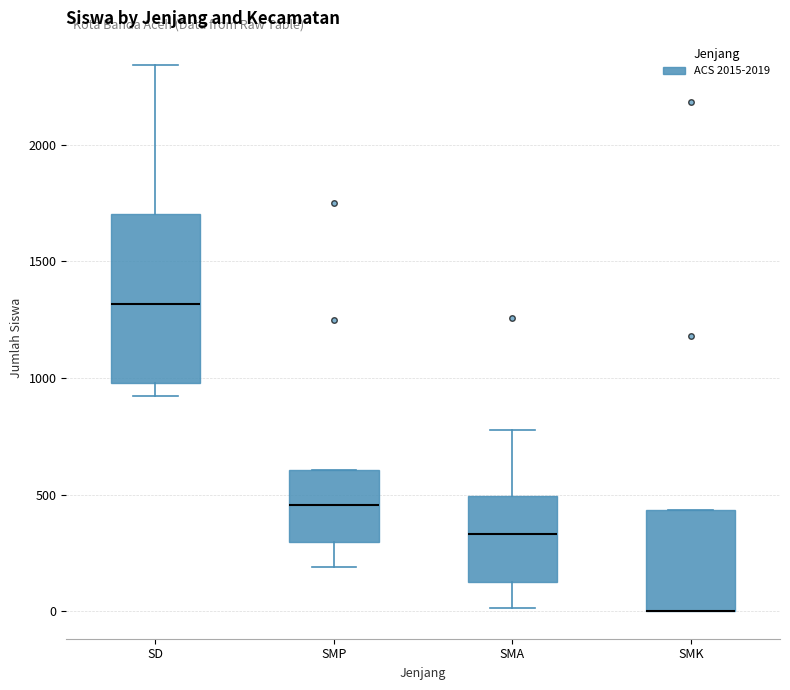

Which box is the tallest, from its lower edge to its upper edge?

SD